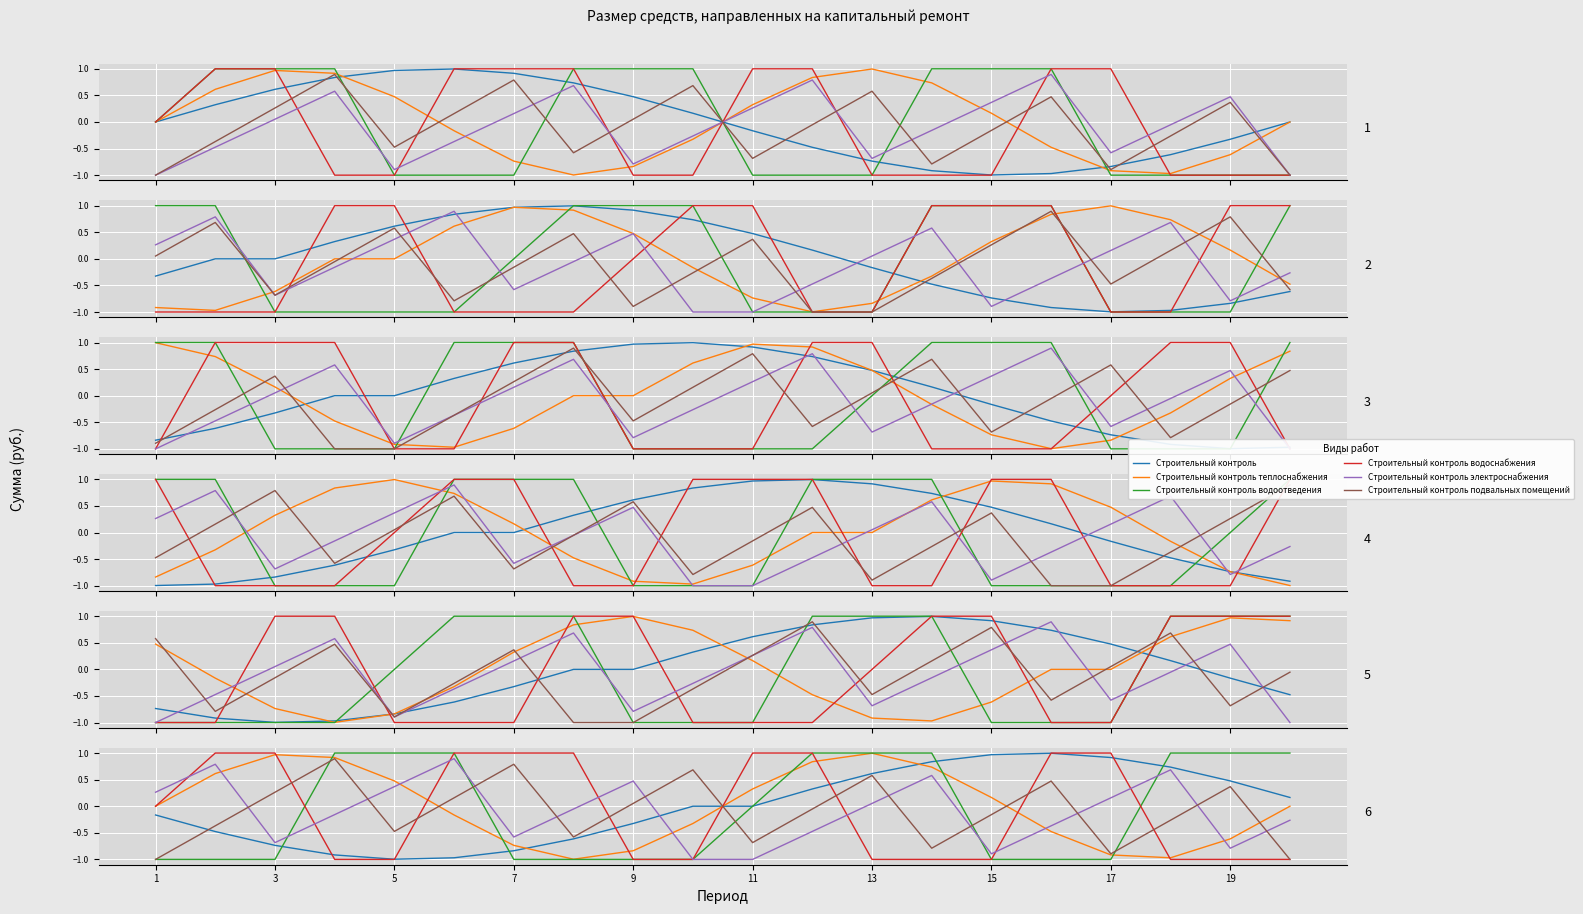

Is it true that Строительный контроль электроснабжения equals -0.2 at 7?

False